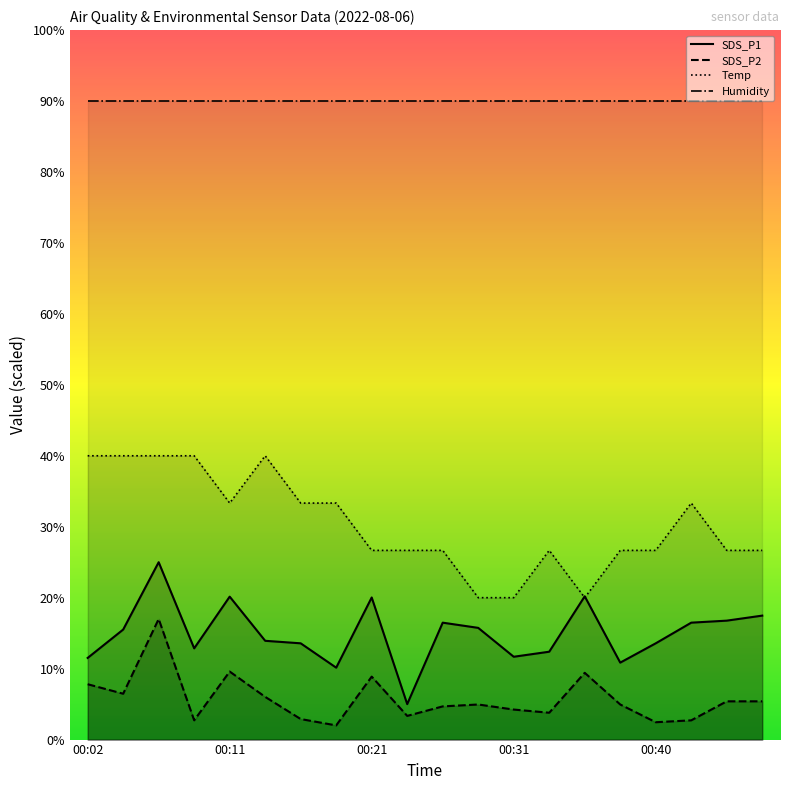

How many values in the SDS_P2 series are below 4?

7